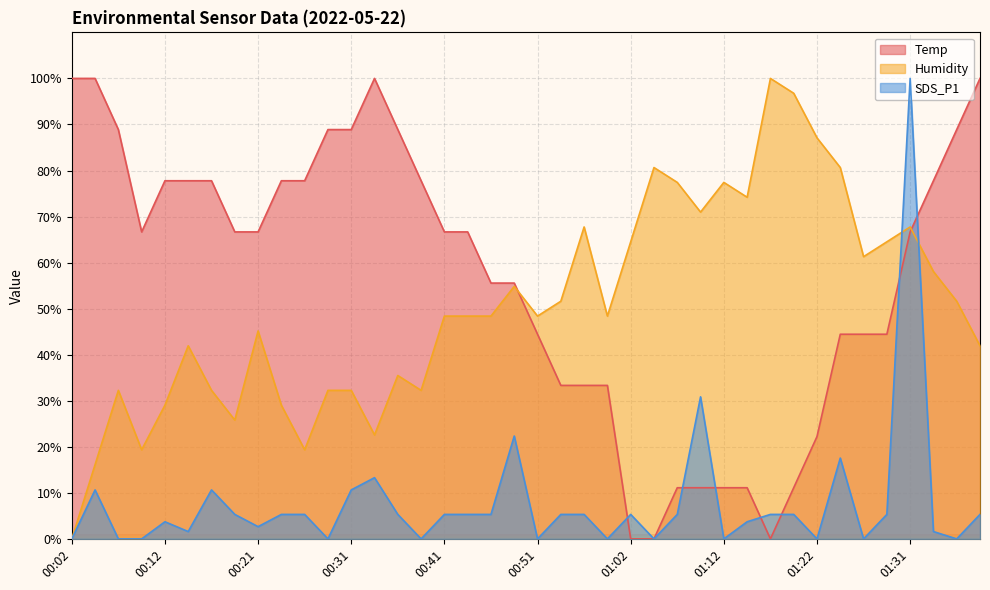

True or false: Temp and SDS_P1 intersect in this chart.

True